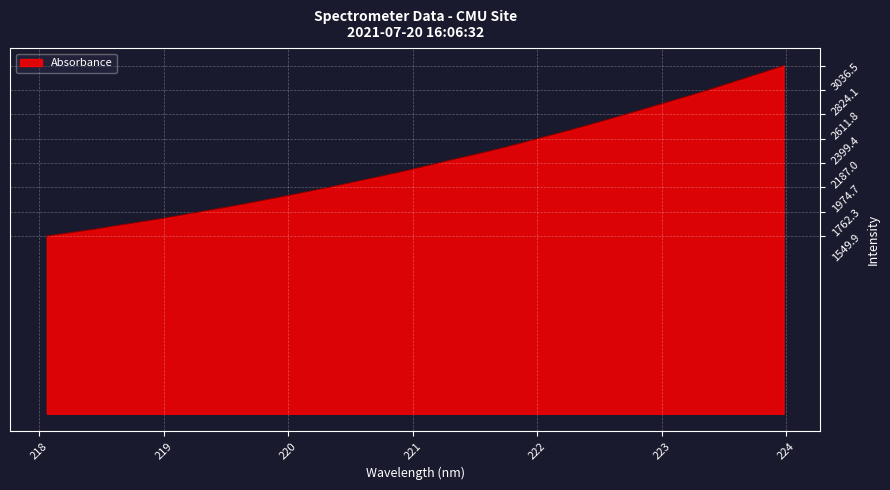

What is the greatest value displayed?

3036.5